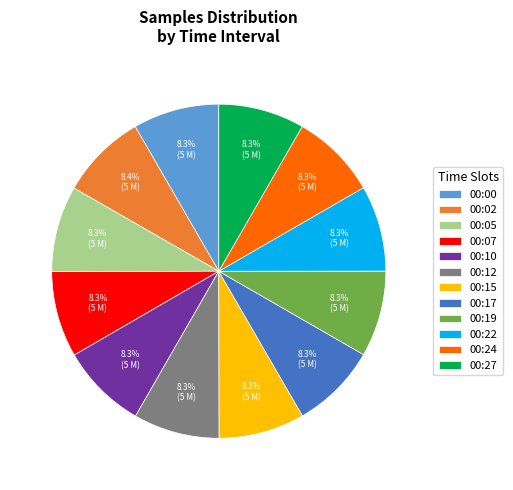

Is there a majority slice in this chart?

No